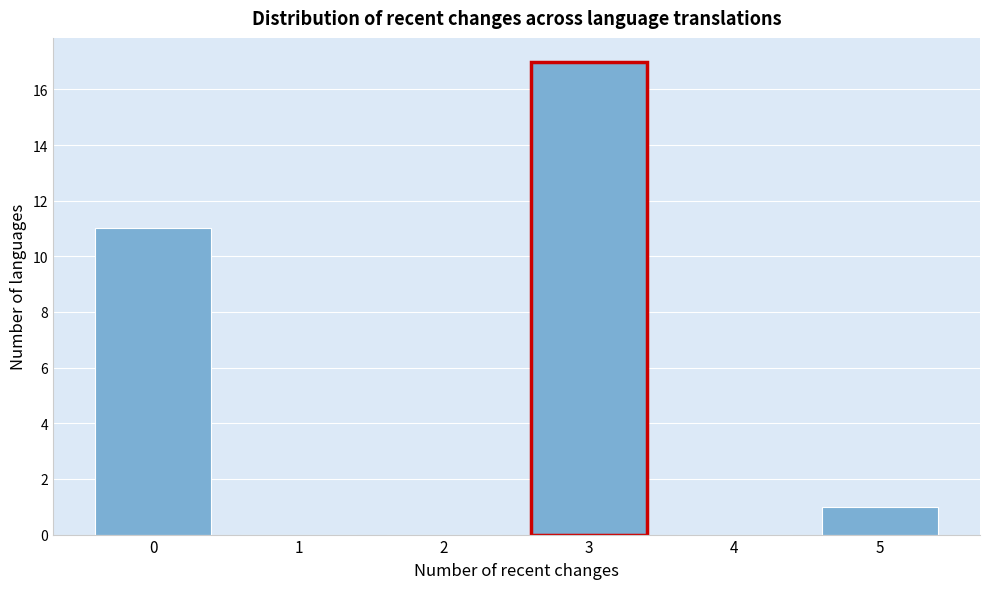

Over which range of the x-axis is the bar tallest?

2.5 to 3.5